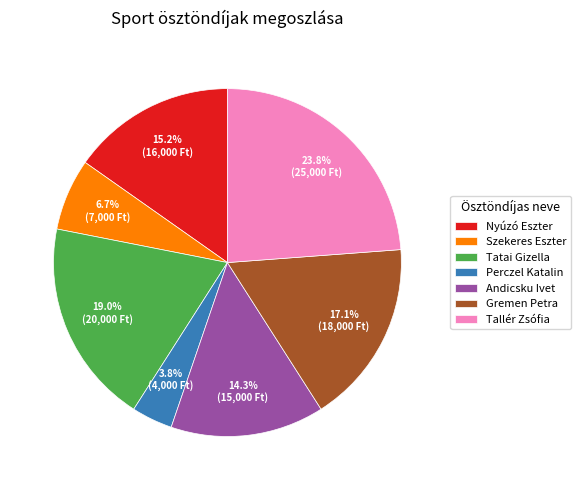

Is Nyúzó Eszter the majority of the pie?

No